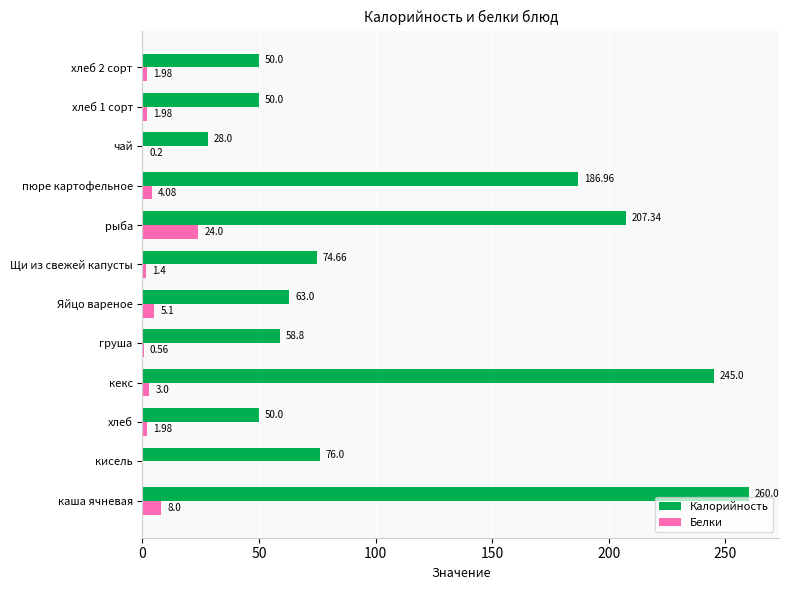

What are all the series names shown in the legend?

Калорийность, Белки